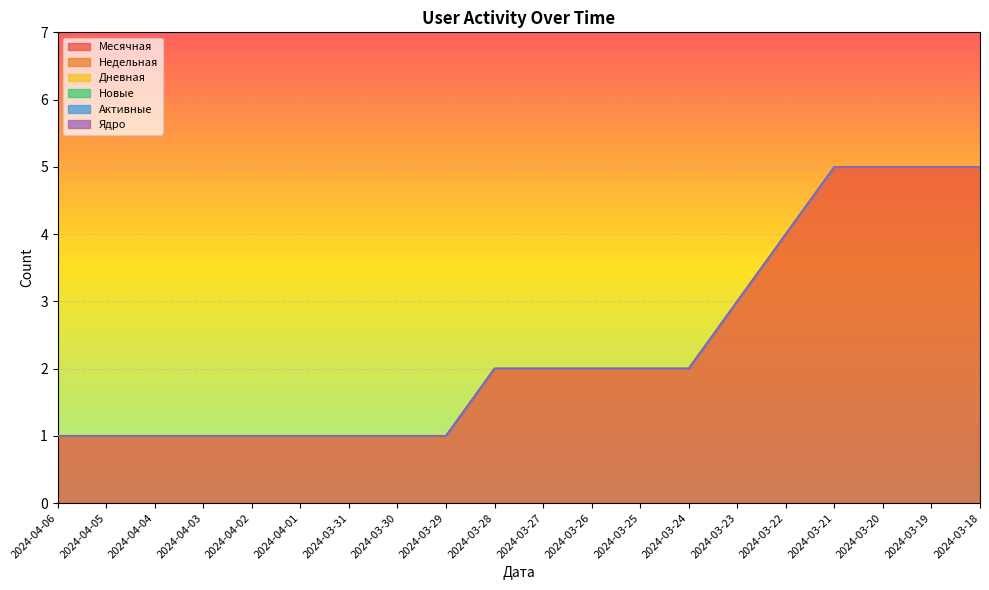

Reading left to right, extract all data points from this chart.

Месячная: 2024-04-06=1	2024-04-05=1	2024-04-04=1	2024-04-03=1	2024-04-02=1	2024-04-01=1	2024-03-31=1	2024-03-30=1	2024-03-29=1	2024-03-28=2	2024-03-27=2	2024-03-26=2	2024-03-25=2	2024-03-24=2	2024-03-23=3	2024-03-22=4	2024-03-21=5	2024-03-20=5	2024-03-19=5	2024-03-18=5
Недельная: 2024-04-06=0	2024-04-05=0	2024-04-04=0	2024-04-03=0	2024-04-02=0	2024-04-01=0	2024-03-31=0	2024-03-30=0	2024-03-29=0	2024-03-28=0	2024-03-27=0	2024-03-26=0	2024-03-25=0	2024-03-24=0	2024-03-23=0	2024-03-22=0	2024-03-21=0	2024-03-20=0	2024-03-19=0	2024-03-18=0
Дневная: 2024-04-06=0	2024-04-05=0	2024-04-04=0	2024-04-03=0	2024-04-02=0	2024-04-01=0	2024-03-31=0	2024-03-30=0	2024-03-29=0	2024-03-28=0	2024-03-27=0	2024-03-26=0	2024-03-25=0	2024-03-24=0	2024-03-23=0	2024-03-22=0	2024-03-21=0	2024-03-20=0	2024-03-19=0	2024-03-18=0
Новые: 2024-04-06=0	2024-04-05=0	2024-04-04=0	2024-04-03=0	2024-04-02=0	2024-04-01=0	2024-03-31=0	2024-03-30=0	2024-03-29=0	2024-03-28=0	2024-03-27=0	2024-03-26=0	2024-03-25=0	2024-03-24=0	2024-03-23=0	2024-03-22=0	2024-03-21=0	2024-03-20=0	2024-03-19=0	2024-03-18=0
Активные: 2024-04-06=0	2024-04-05=0	2024-04-04=0	2024-04-03=0	2024-04-02=0	2024-04-01=0	2024-03-31=0	2024-03-30=0	2024-03-29=0	2024-03-28=0	2024-03-27=0	2024-03-26=0	2024-03-25=0	2024-03-24=0	2024-03-23=0	2024-03-22=0	2024-03-21=0	2024-03-20=0	2024-03-19=0	2024-03-18=0
Ядро: 2024-04-06=0	2024-04-05=0	2024-04-04=0	2024-04-03=0	2024-04-02=0	2024-04-01=0	2024-03-31=0	2024-03-30=0	2024-03-29=0	2024-03-28=0	2024-03-27=0	2024-03-26=0	2024-03-25=0	2024-03-24=0	2024-03-23=0	2024-03-22=0	2024-03-21=0	2024-03-20=0	2024-03-19=0	2024-03-18=0